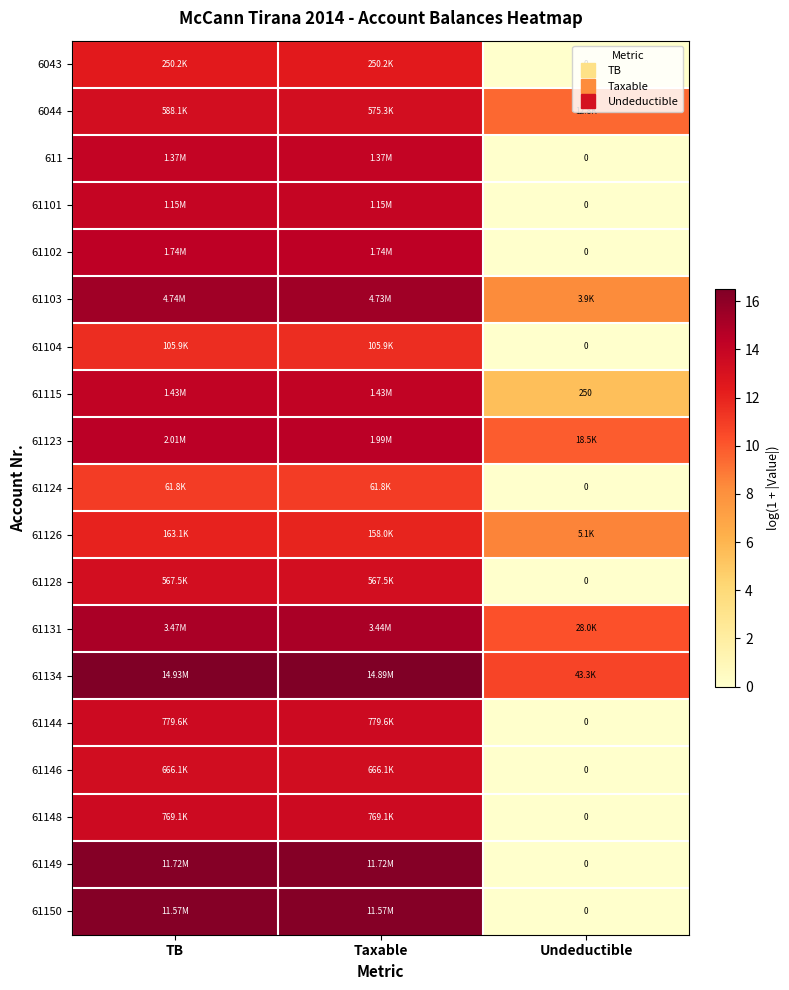

At which category is the sum across all series the highest?

TB